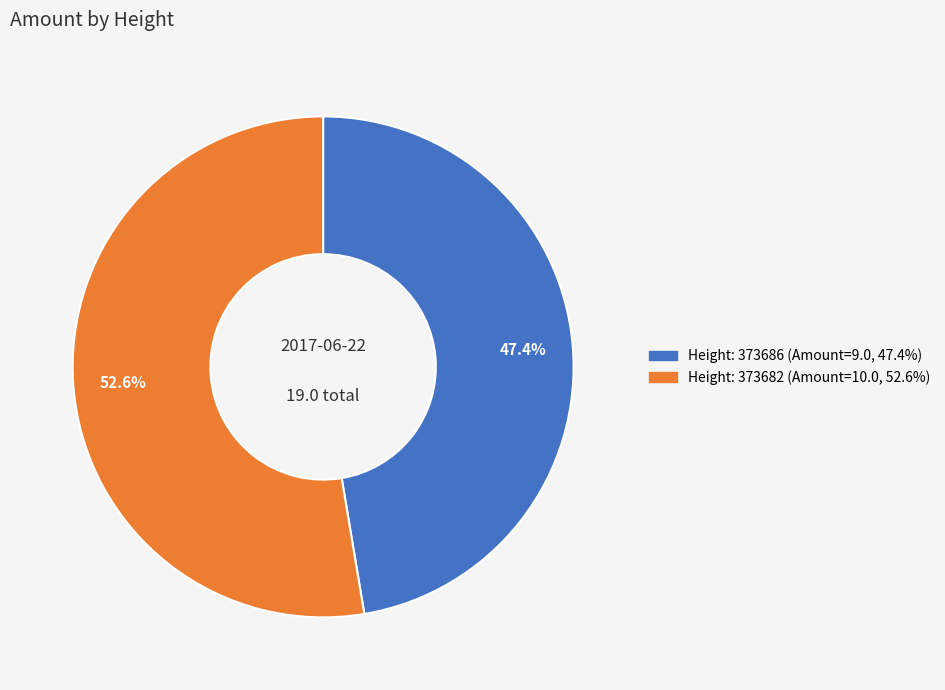

Is there a majority slice in this chart?

Yes